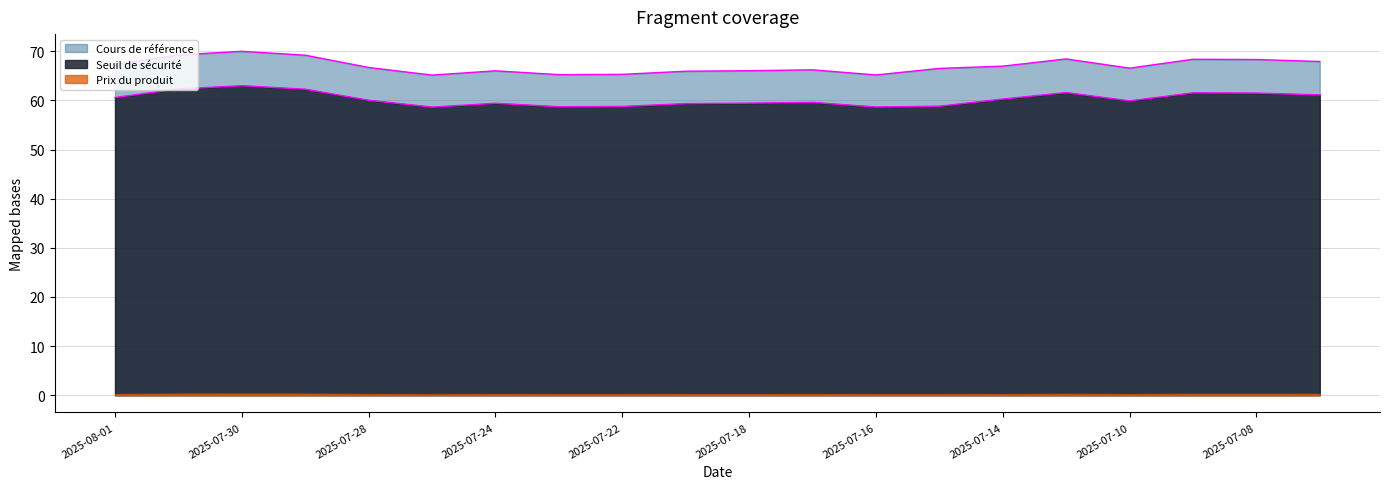

The Seuil de sécurité series shows 58.6 at 2025-07-25. True or false?

True